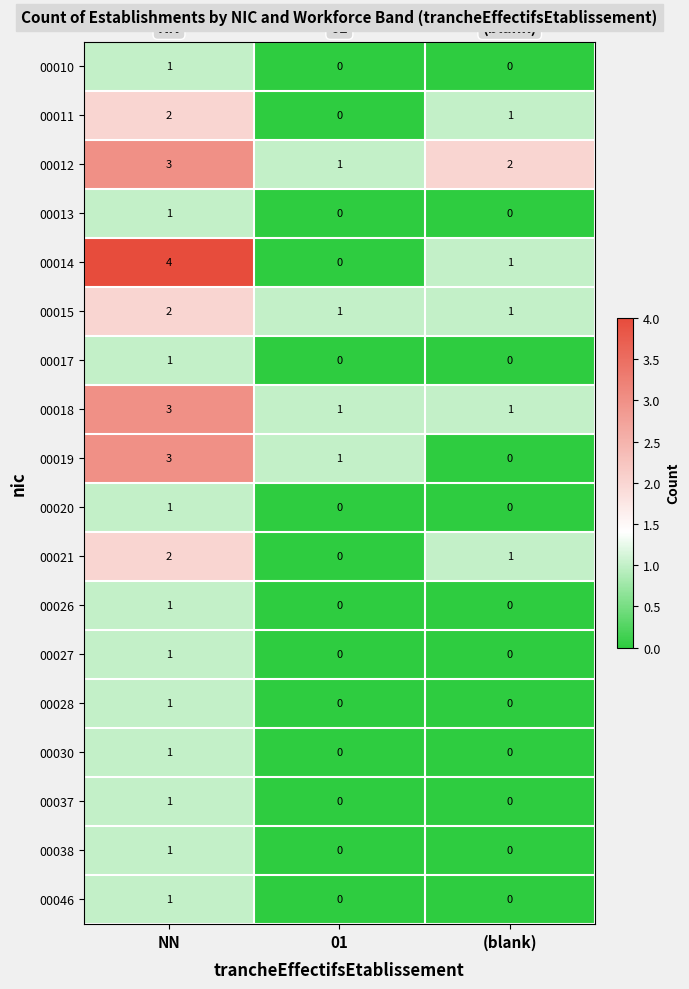

At which label does 00046 reach its peak?

NN